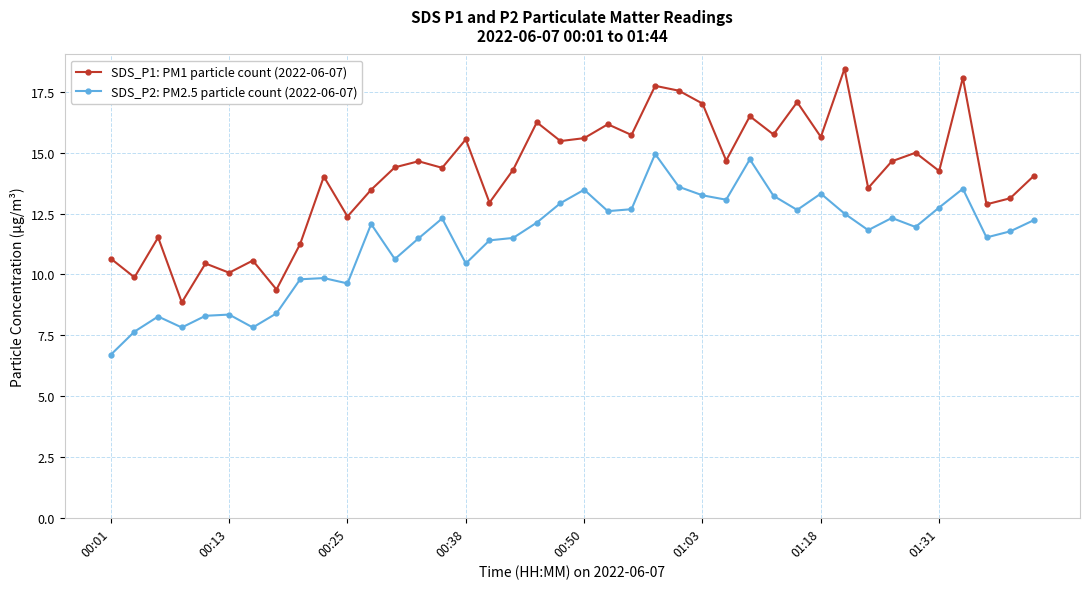

Which series has the largest total across all categories?

SDS_P1: PM1 particle count (2022-06-07)